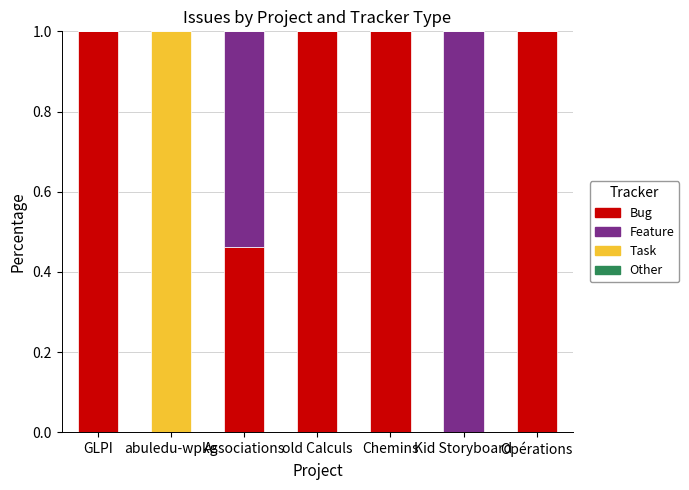

Is it true that Bug equals 0.6 at Associations?

False